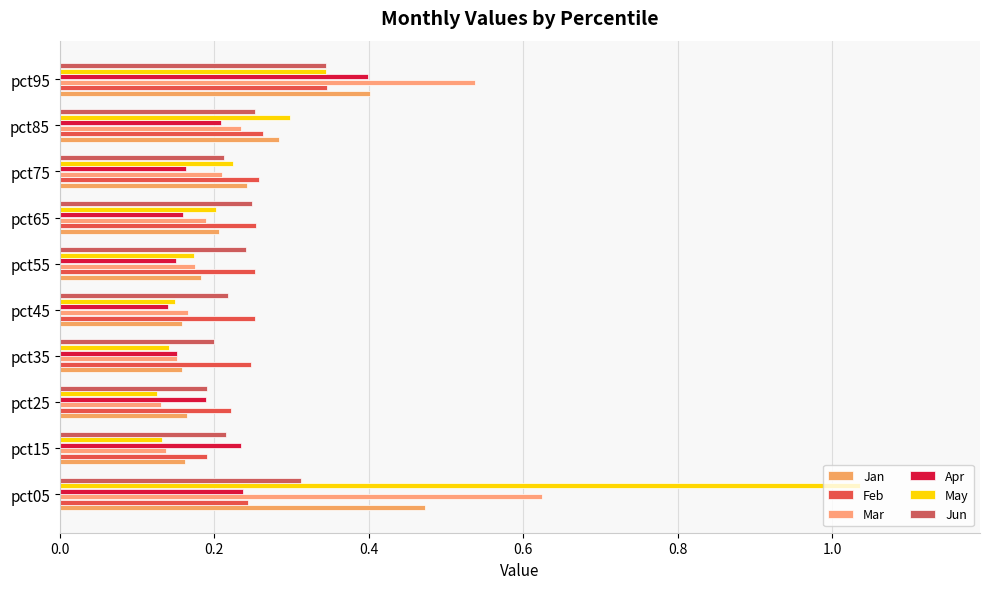

Count the number of categories in the chart.

10